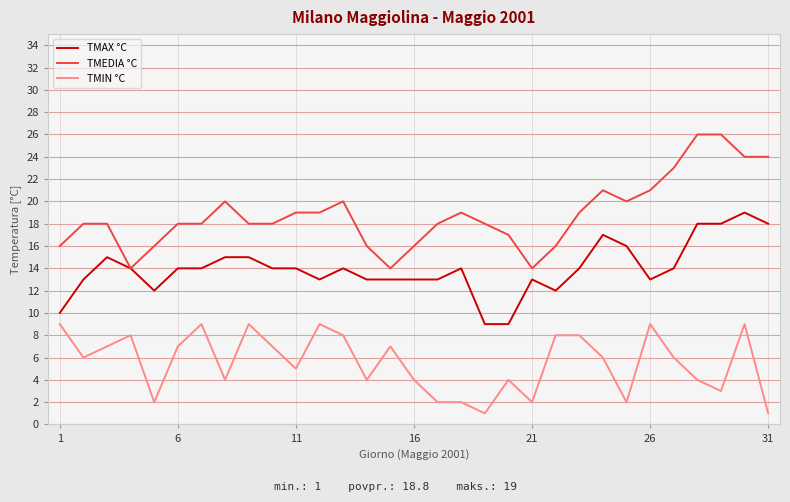

What is the maximum value for TMEDIA °C?

26